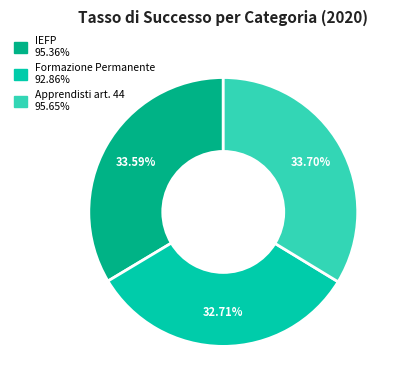

How many slices are in this pie chart?

3